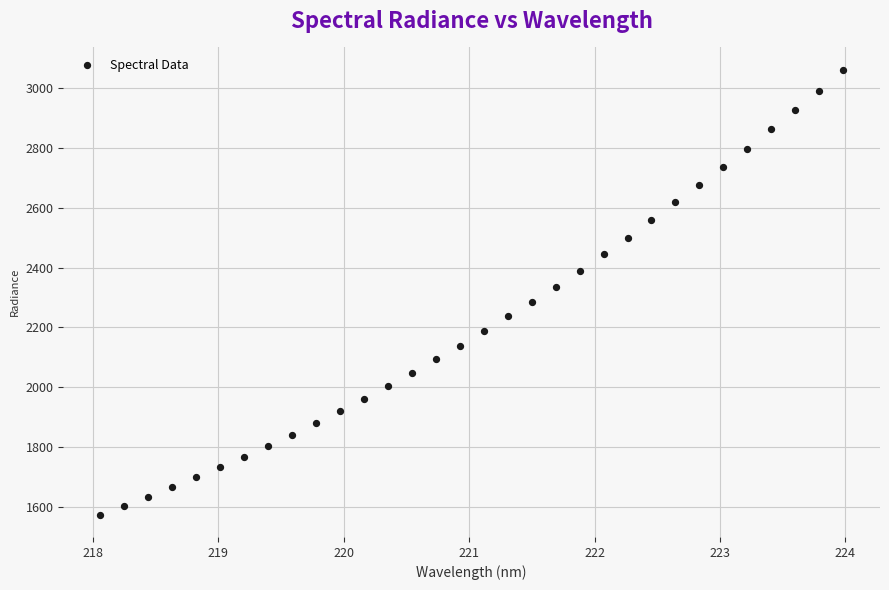

What is the range of X values (max minus min)?

5.9